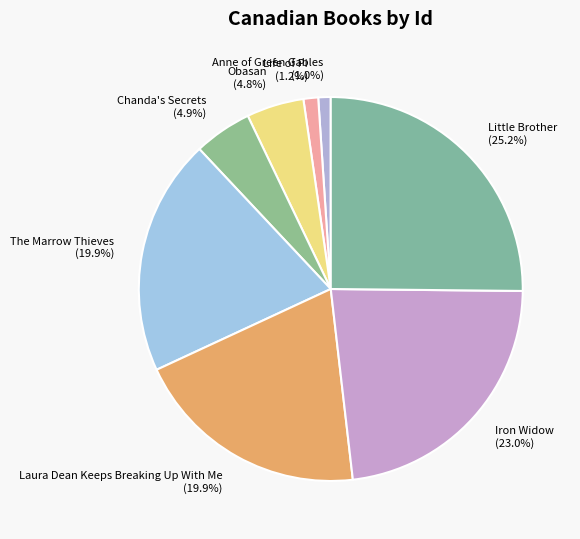

Does any single category account for the majority?

No